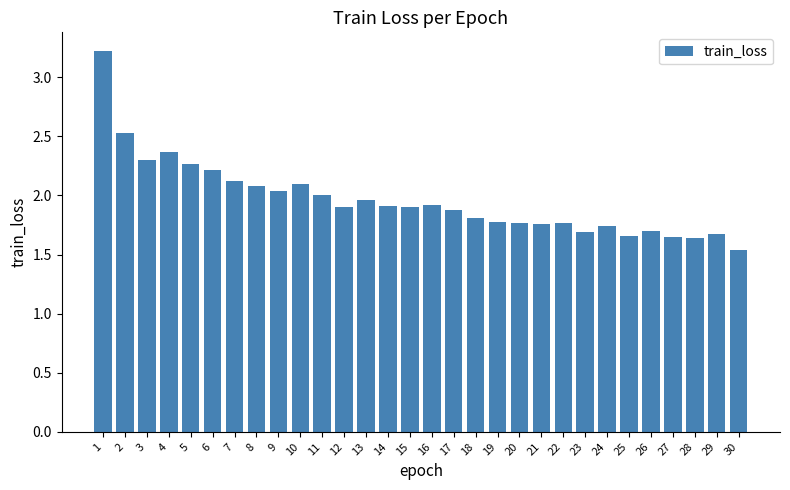

At which label is the value closest to 2?

11